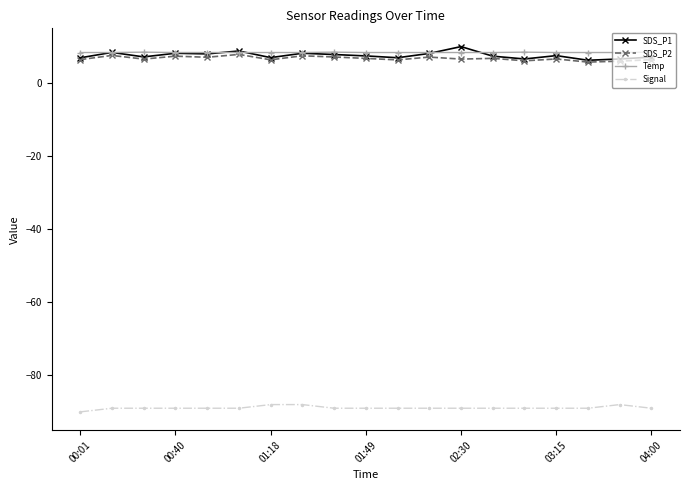

What is the greatest value displayed?

10.0